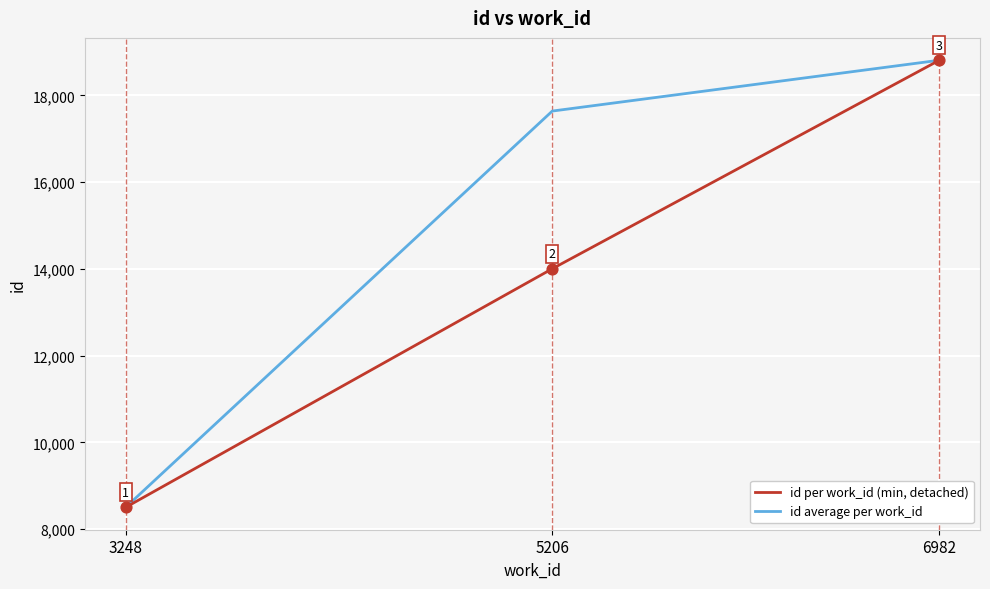

What are all the series names shown in the legend?

id per work_id (min, detached), id average per work_id